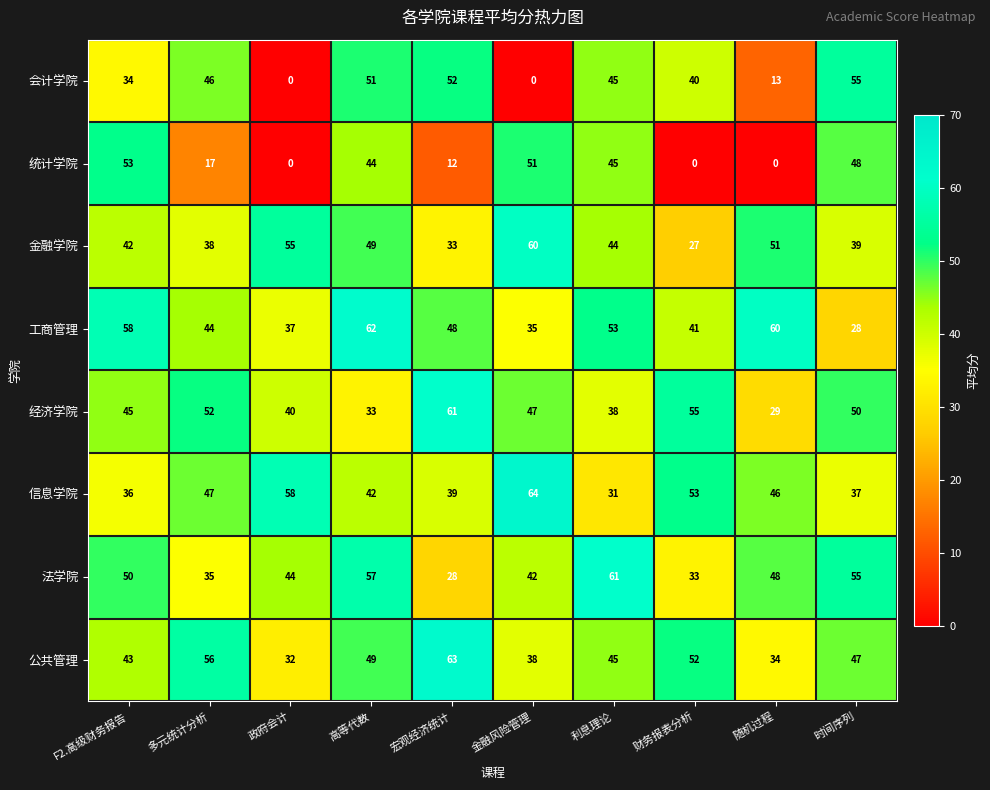

At how many categories does at least one series exceed 13?

10